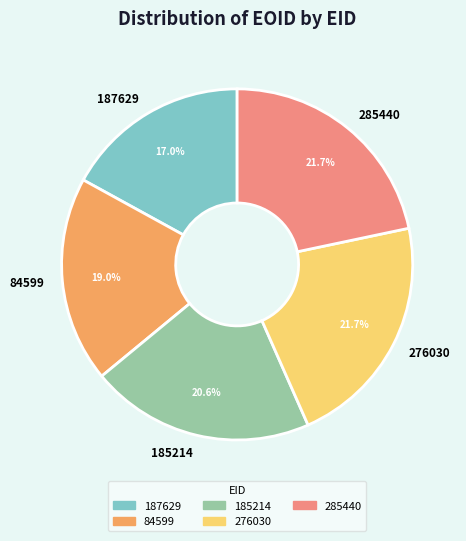

Which category has the smallest portion of the pie?

187629